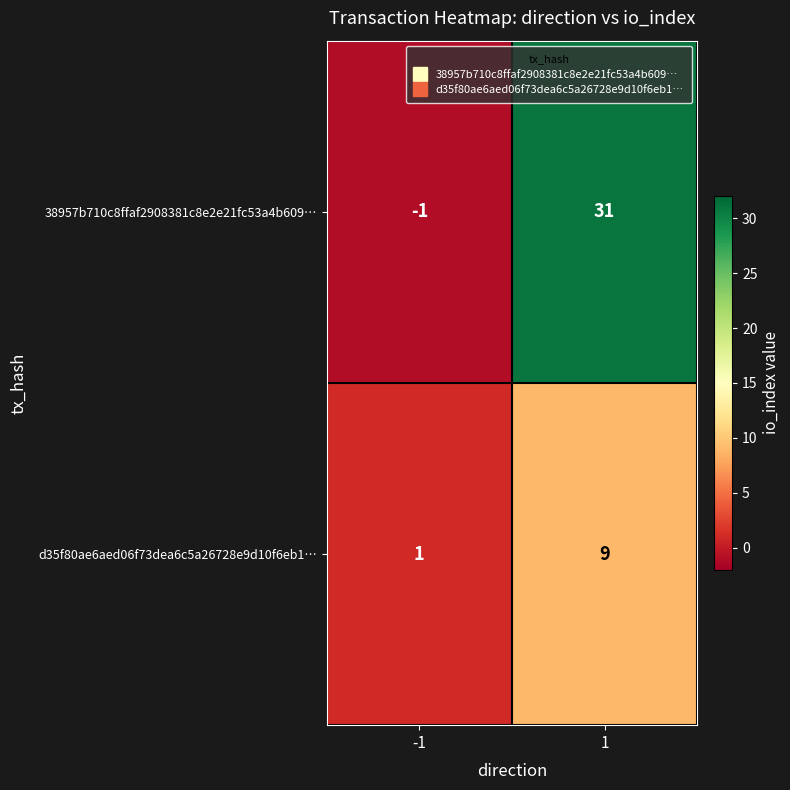

The d35f80ae6aed06f73dea6c5a26728e9d10f6eb1… series shows 2 at -1. True or false?

False